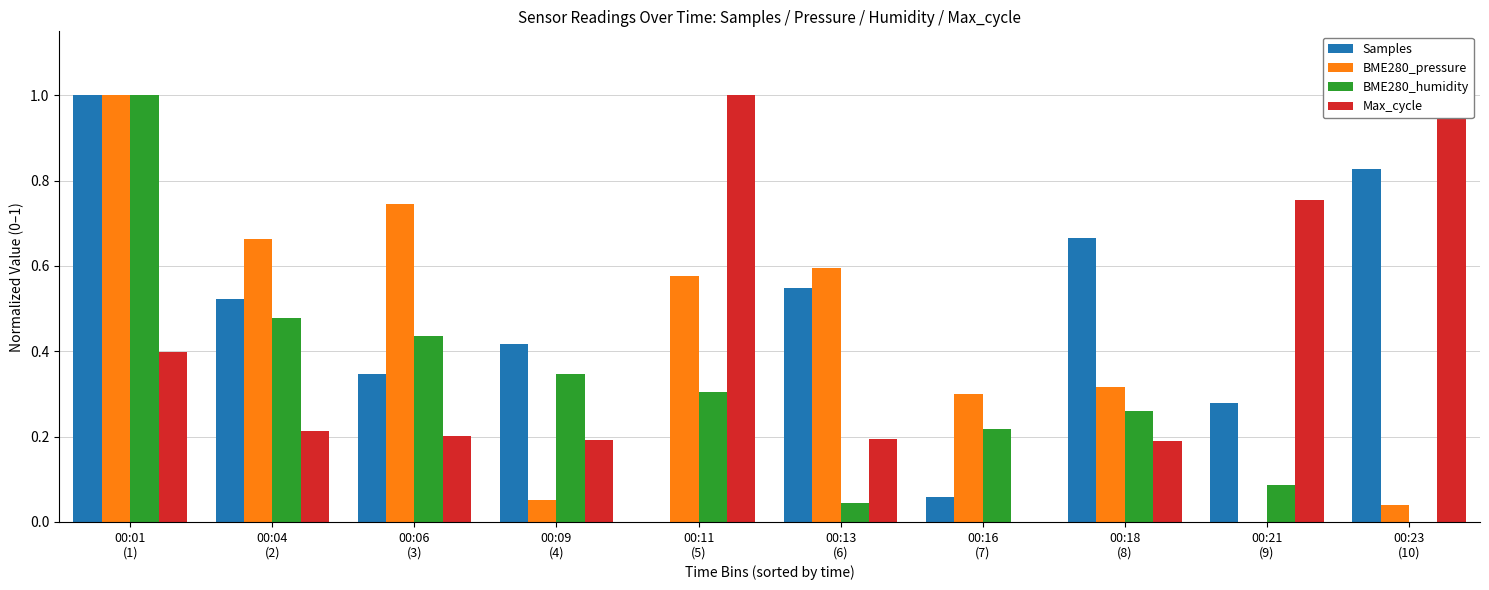

True or false: Max_cycle has a value of 0.1 at 00:09
(4).

False